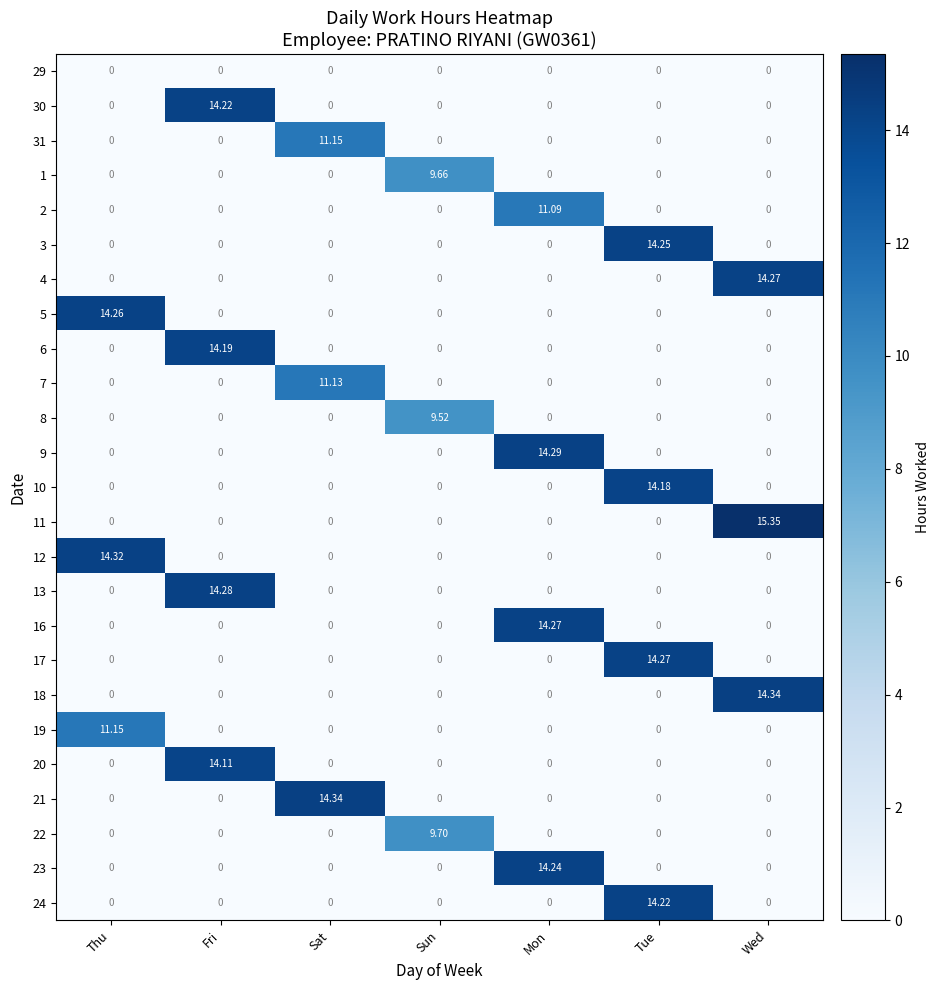

Which label corresponds to the largest value in the chart?

Wed